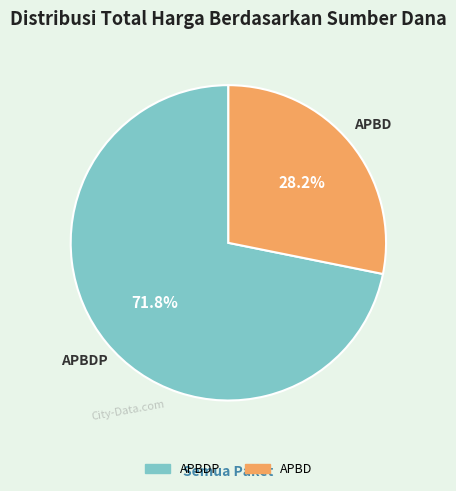

To the nearest percent, what is the difference between the largest and smallest slice percentages?

44%